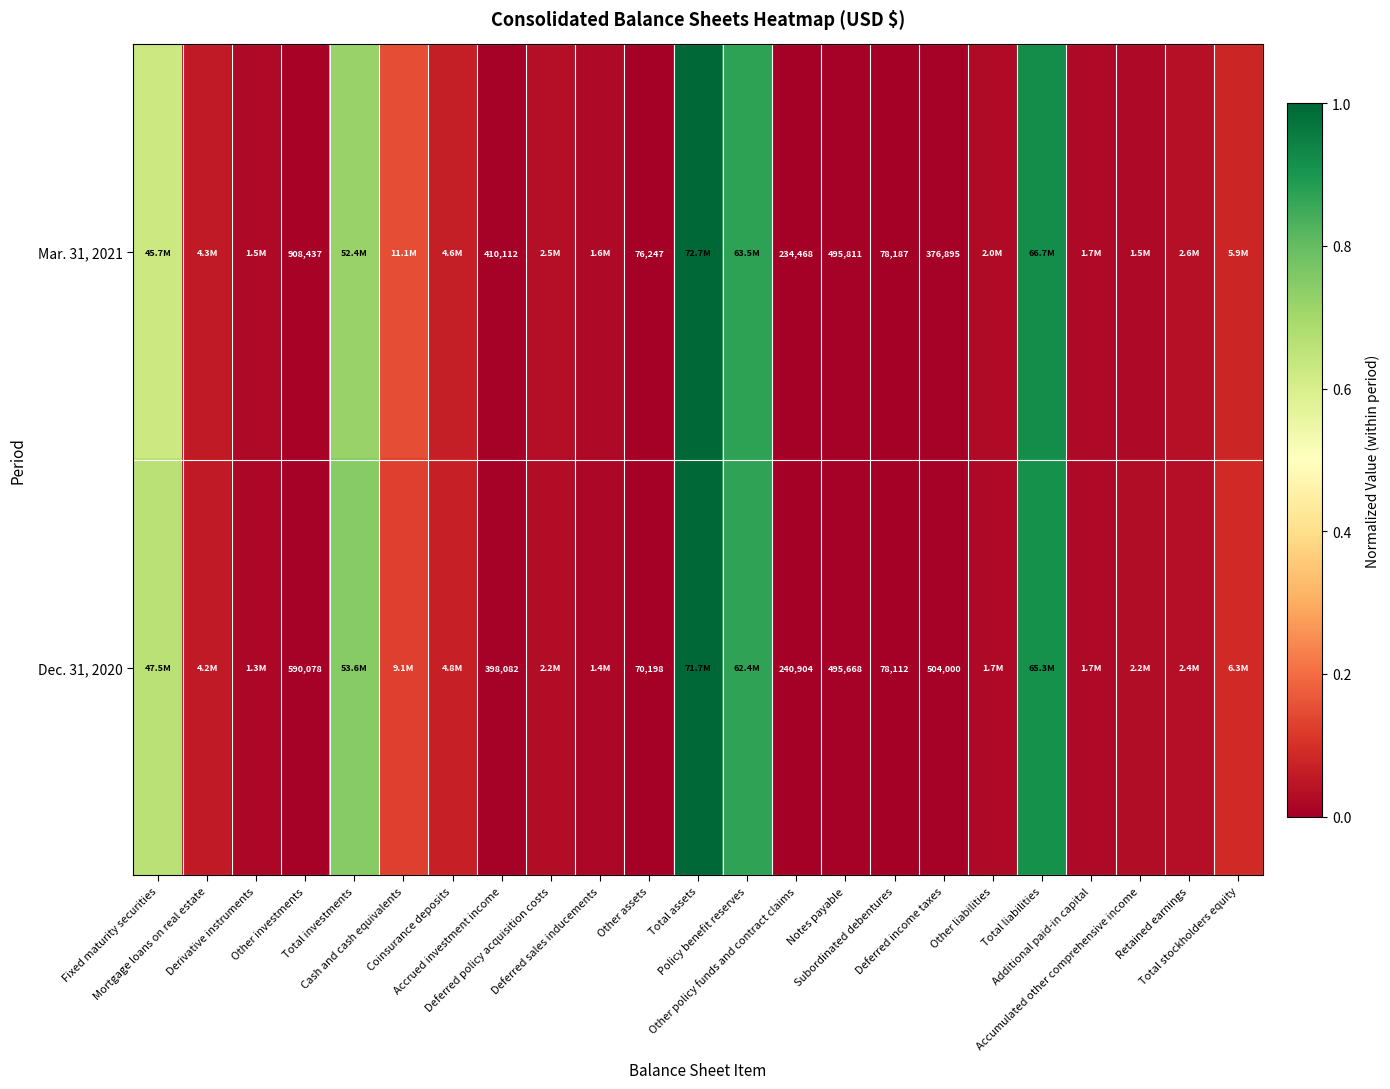

List the labels in order of Dec. 31, 2020 value, smallest first.

Other assets, Subordinated debentures, Other policy funds and contract claims, Accrued investment income, Notes payable, Deferred income taxes, Other investments, Derivative instruments, Deferred sales inducements, Other liabilities, Additional paid-in capital, Accumulated other comprehensive income, Deferred policy acquisition costs, Retained earnings, Mortgage loans on real estate, Coinsurance deposits, Total stockholders equity, Cash and cash equivalents, Fixed maturity securities, Total investments, Policy benefit reserves, Total liabilities, Total assets